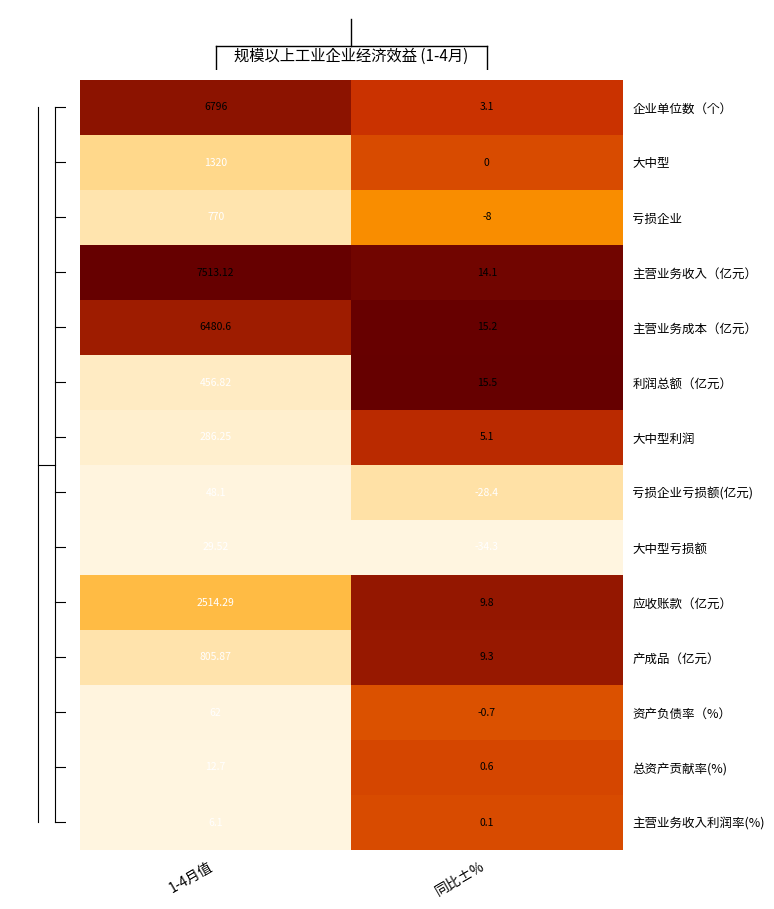

Which series has the largest range (max minus min)?

主营业务收入（亿元）